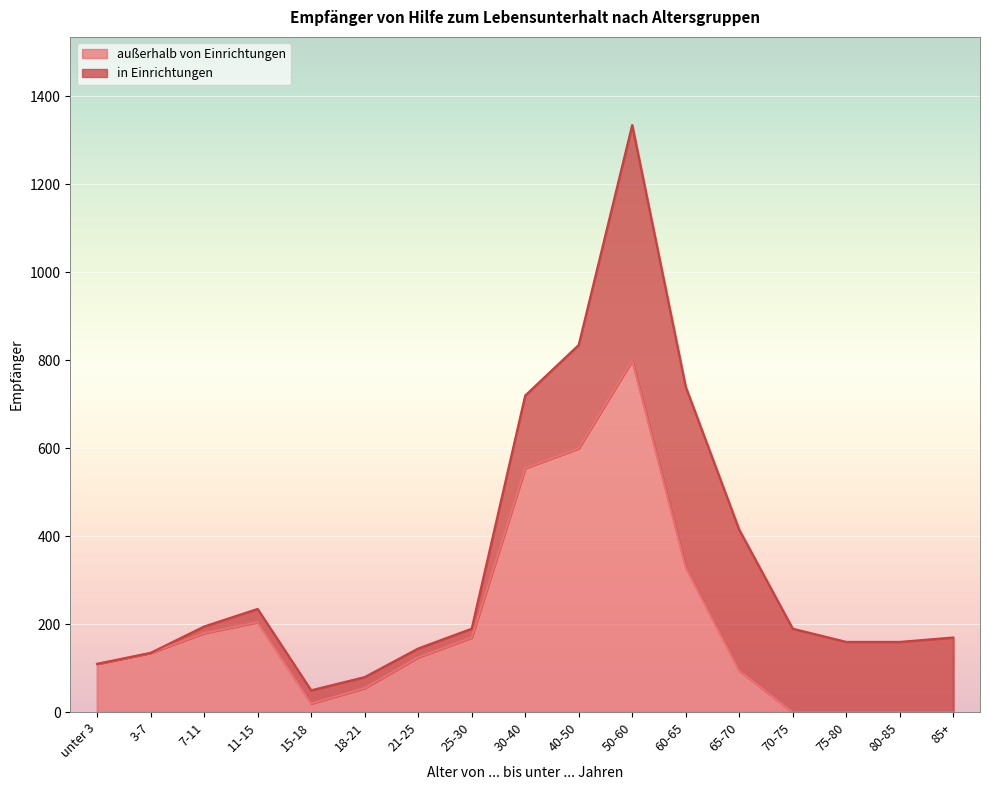

True or false: the data has more than 2 interior local peaks.

False